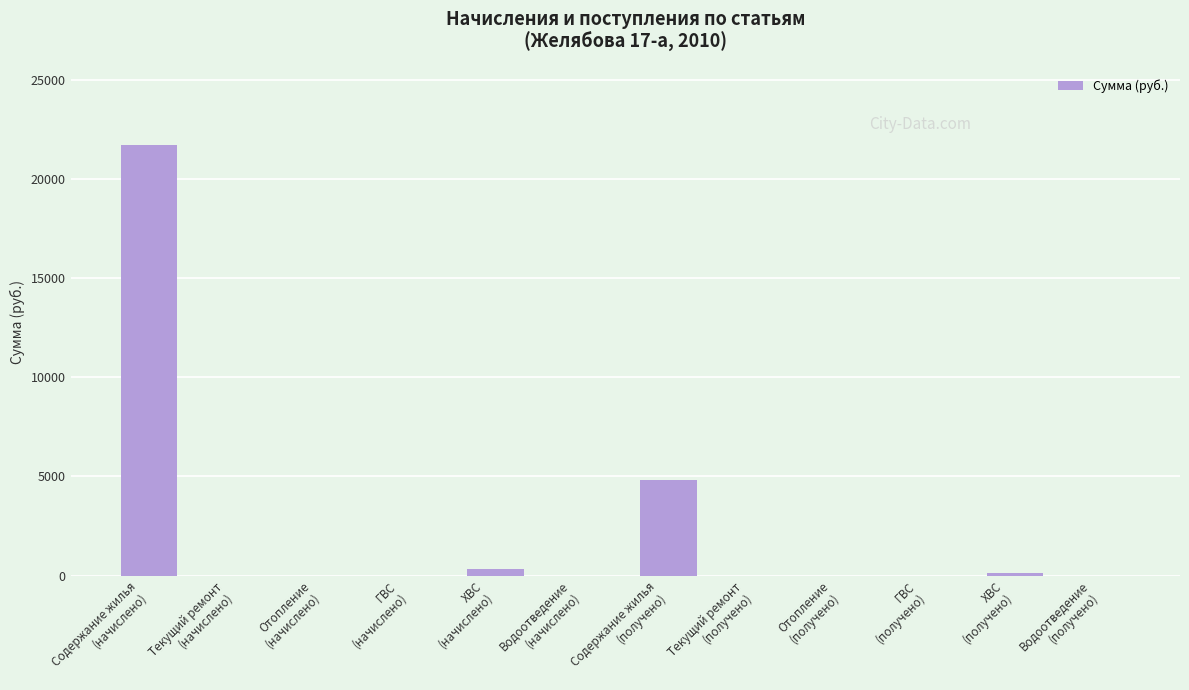

True or false: the data shows -14462.7 at Водоотведение
(начислено).

False